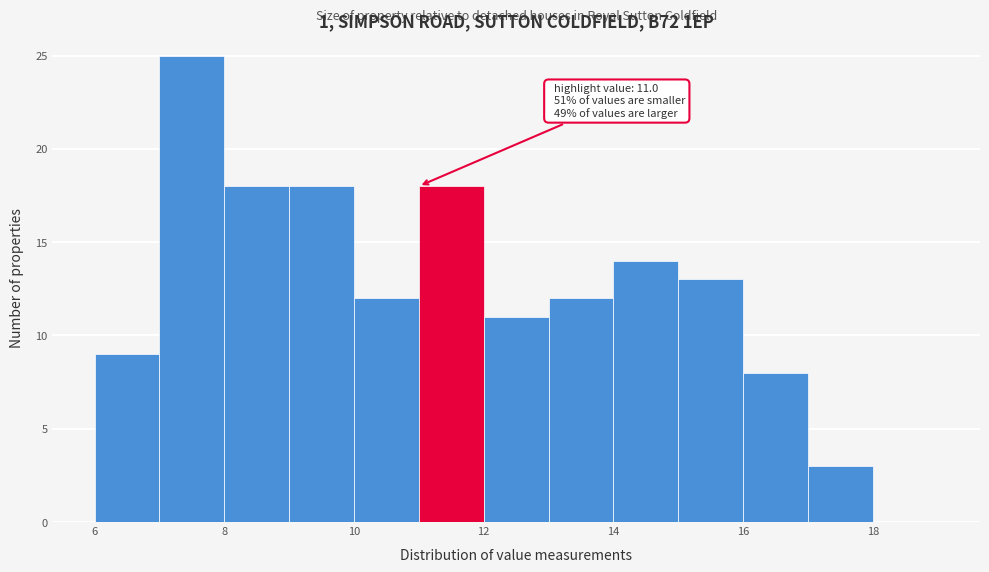

Over which range of the x-axis is the bar tallest?

7 to 8